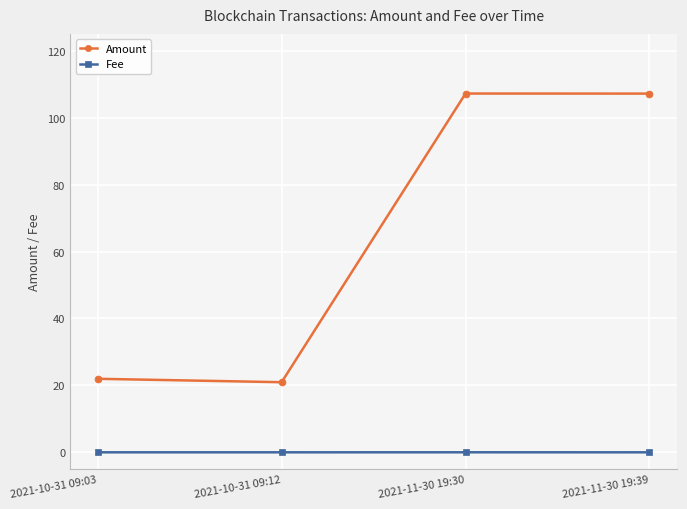

The value of Amount at 2021-11-30 19:30 is 63.9. True or false?

False